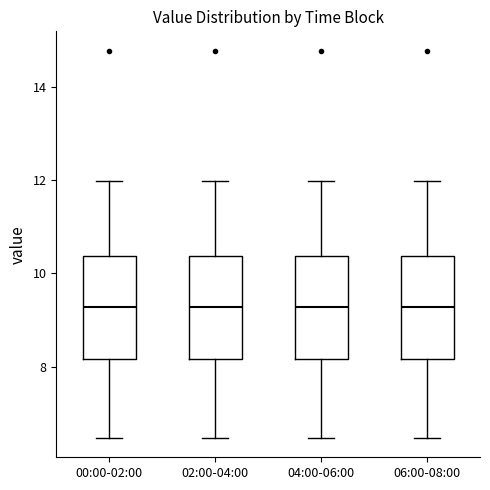

Reading left to right, read every box against the y-axis: the position of its median line, the range the box covers, and the ends of its whiskers. The values are not printed on the chart, so give them approximately, as read against the axis.

00:00-02:00: median 9.2, box 8.2 to 10.4, whiskers 6.4 to 12.0
02:00-04:00: median 9.2, box 8.2 to 10.4, whiskers 6.4 to 12.0
04:00-06:00: median 9.2, box 8.2 to 10.4, whiskers 6.4 to 12.0
06:00-08:00: median 9.2, box 8.2 to 10.4, whiskers 6.4 to 12.0